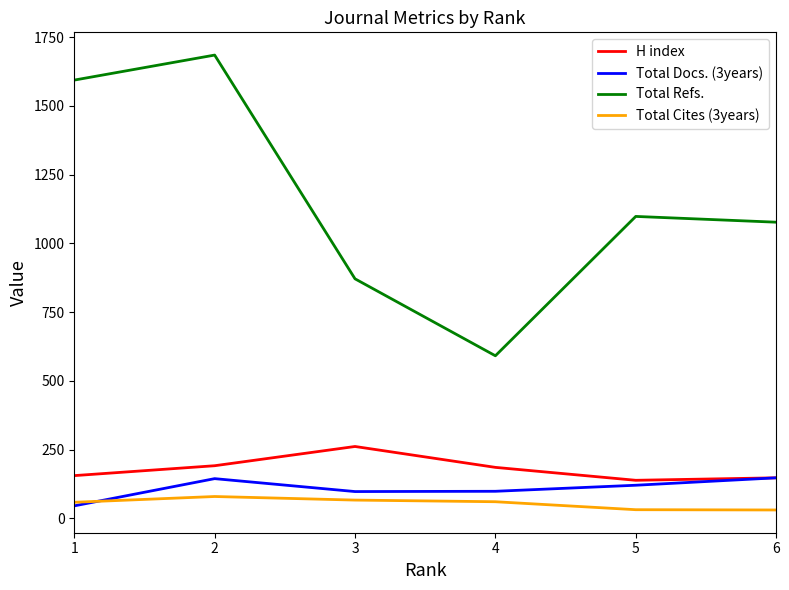

What is the greatest value displayed?

1685